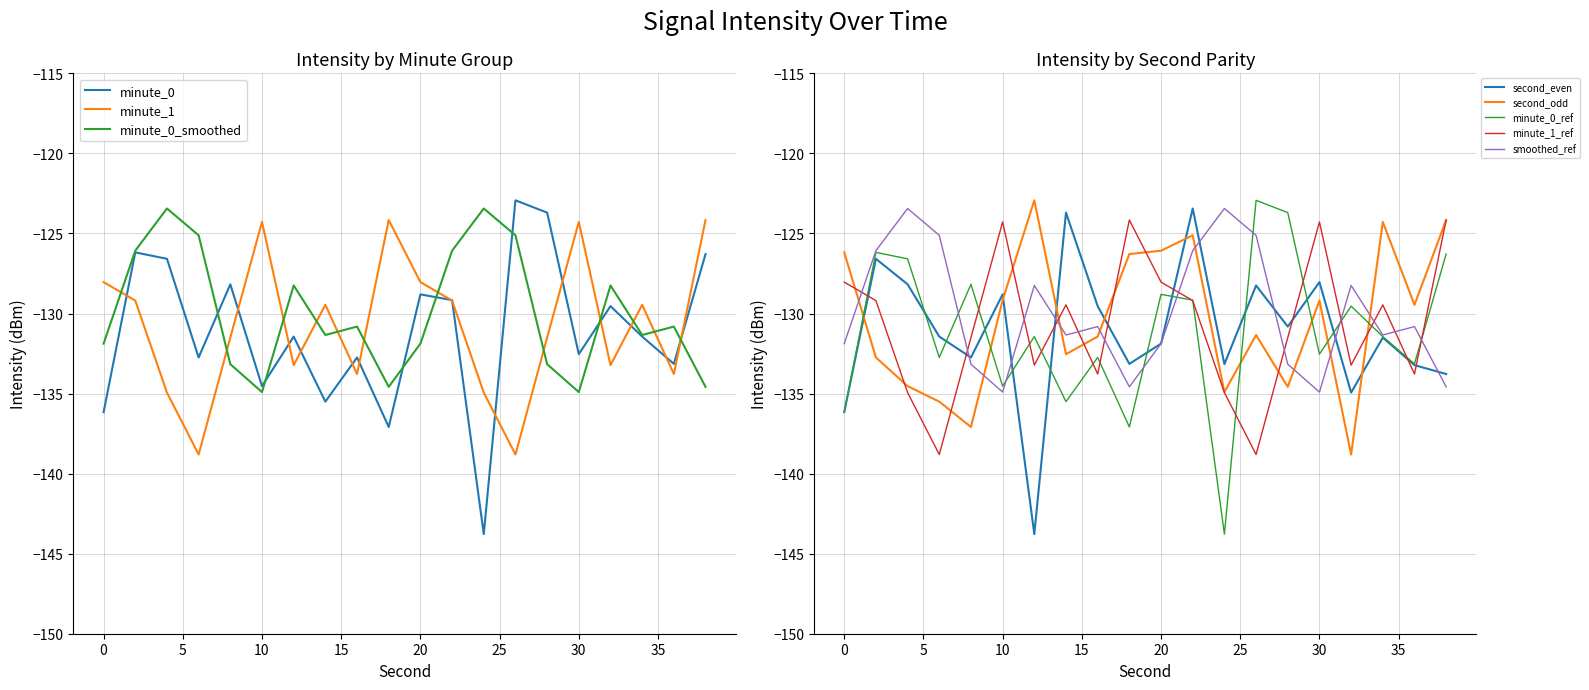

Reading left to right, what are all the values shown in this chart?

minute_0: -136.2	-126.2	-126.6	-132.7	-128.2	-134.5	-131.4	-135.5	-132.7	-137.1	-128.8	-129.2	-143.8	-122.9	-123.7	-132.5	-129.5	-131.4	-133.1	-126.3
minute_1: -128.0	-129.2	-134.9	-138.8	-131.5	-124.3	-133.2	-129.5	-133.8	-124.2	-128.0	-129.2	-134.9	-138.8	-131.5	-124.3	-133.2	-129.5	-133.8	-124.2
minute_0_smoothed: -131.9	-126.1	-123.4	-125.1	-133.2	-134.9	-128.2	-131.3	-130.8	-134.6	-131.9	-126.1	-123.4	-125.1	-133.2	-134.9	-128.2	-131.3	-130.8	-134.6
second_even: -136.2	-126.6	-128.2	-131.4	-132.7	-128.8	-143.8	-123.7	-129.5	-133.1	-131.9	-123.4	-133.2	-128.2	-130.8	-128.0	-134.9	-131.5	-133.2	-133.8
second_odd: -126.2	-132.7	-134.5	-135.5	-137.1	-129.2	-122.9	-132.5	-131.4	-126.3	-126.1	-125.1	-134.9	-131.3	-134.6	-129.2	-138.8	-124.3	-129.5	-124.2